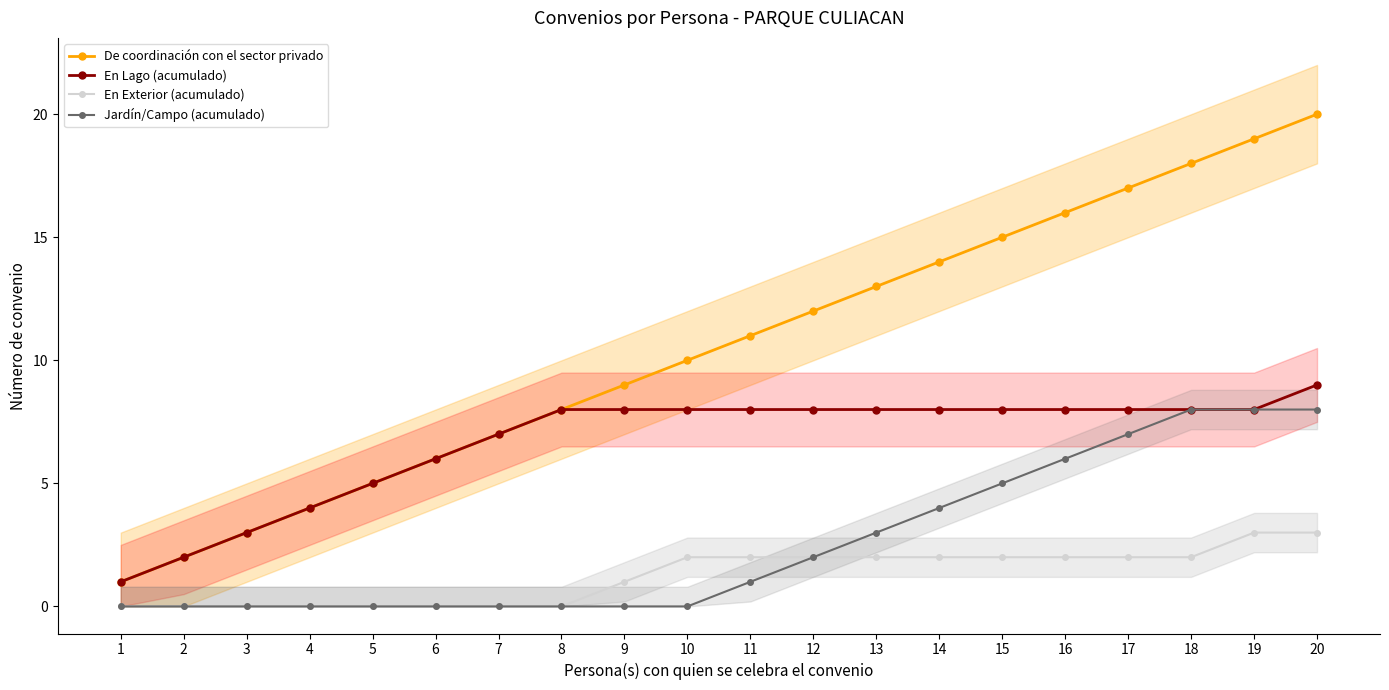

True or false: Jardín/Campo (acumulado) and En Lago (acumulado) intersect in this chart.

False